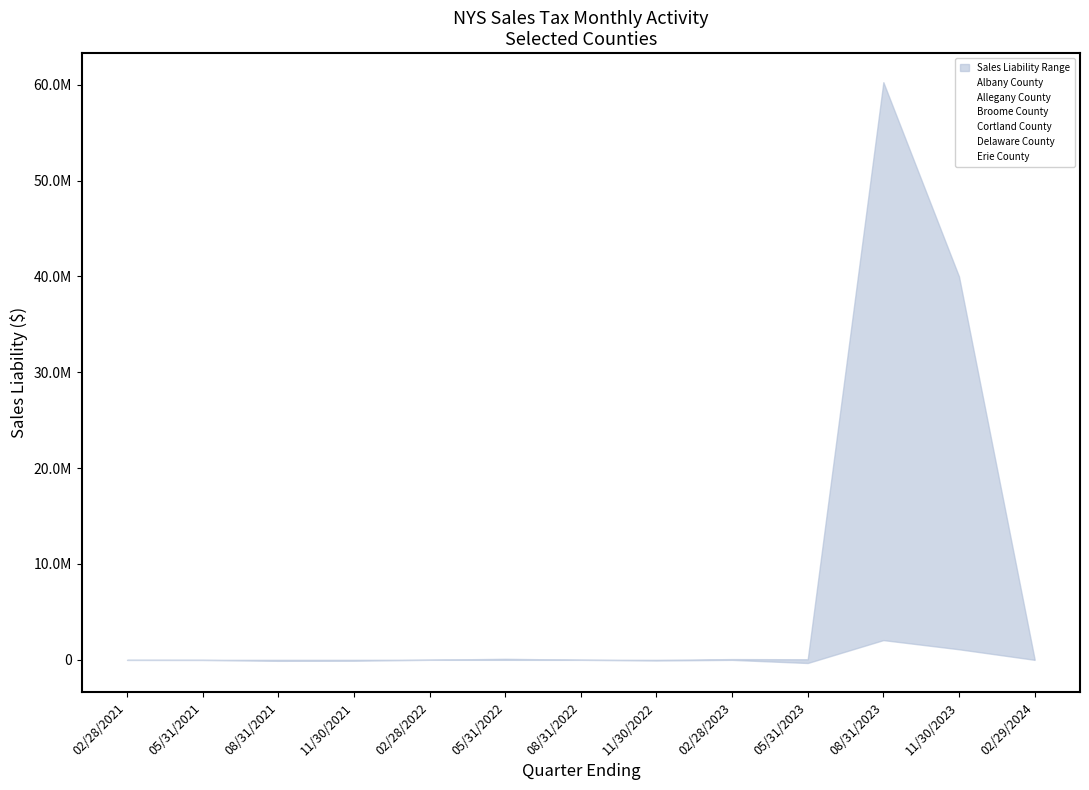

How many data points in Erie County are less than 2570?

6